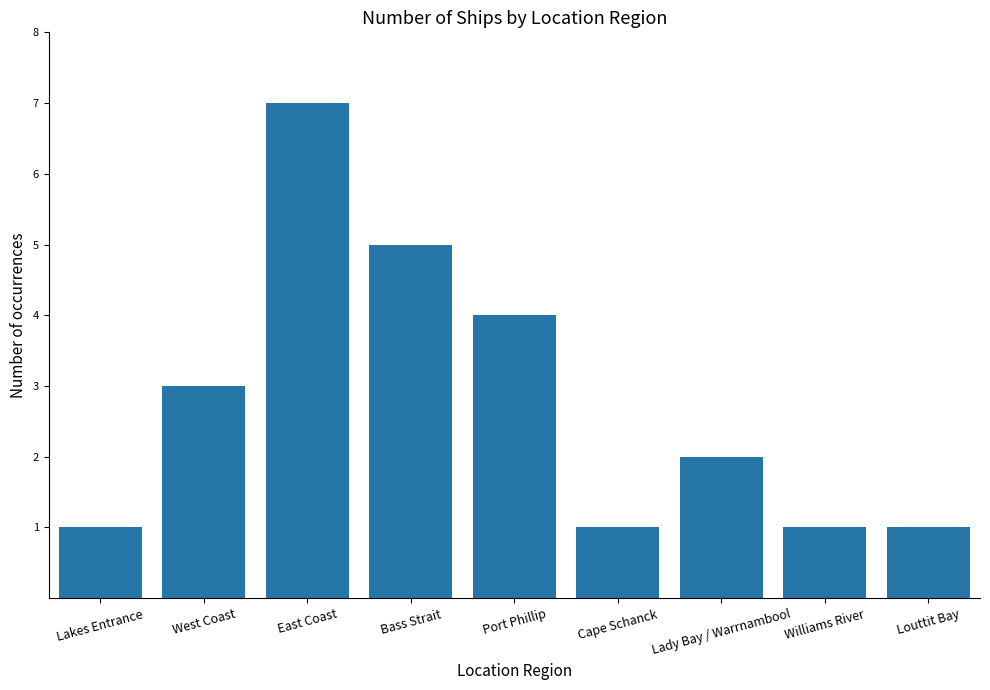

What is the average value?

3